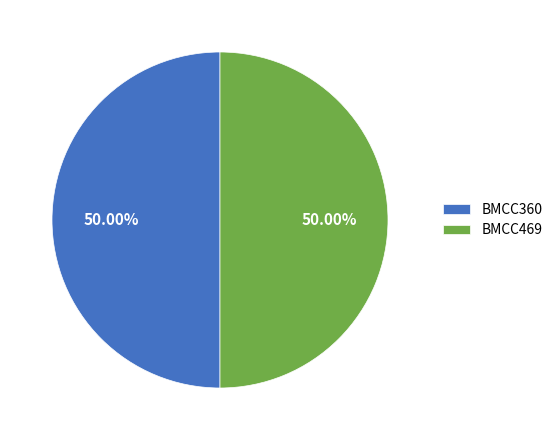

Approximately how many times larger is the value at BMCC469 compared to BMCC360?

1.0